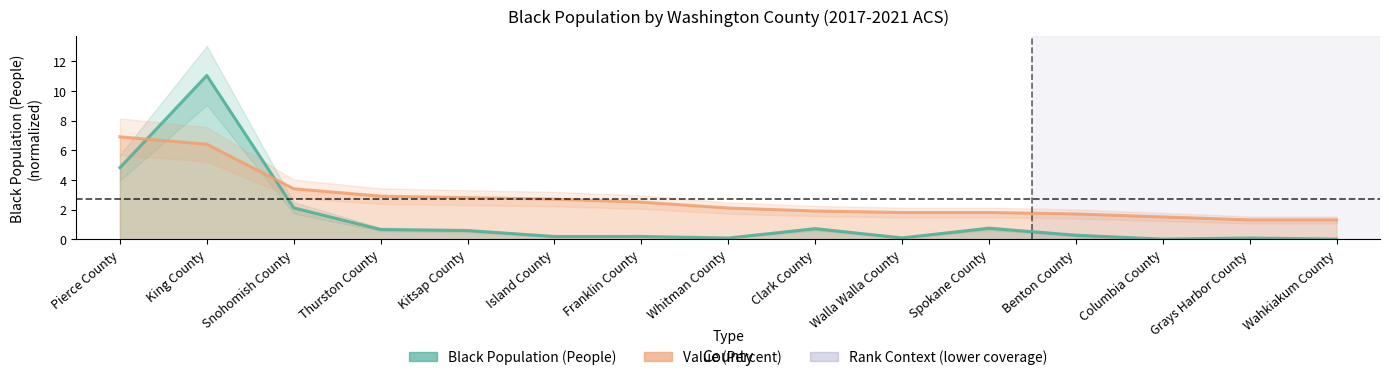

List the series in order of their overall mean, lowest first.

Black Population (People), Value (Percent)